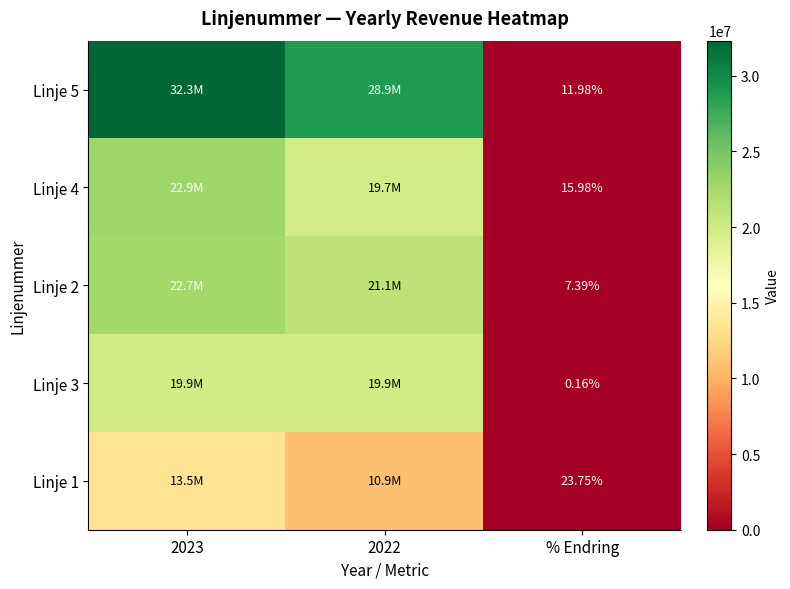

Which category has the lowest value in the Linje 5 series?

% Endring